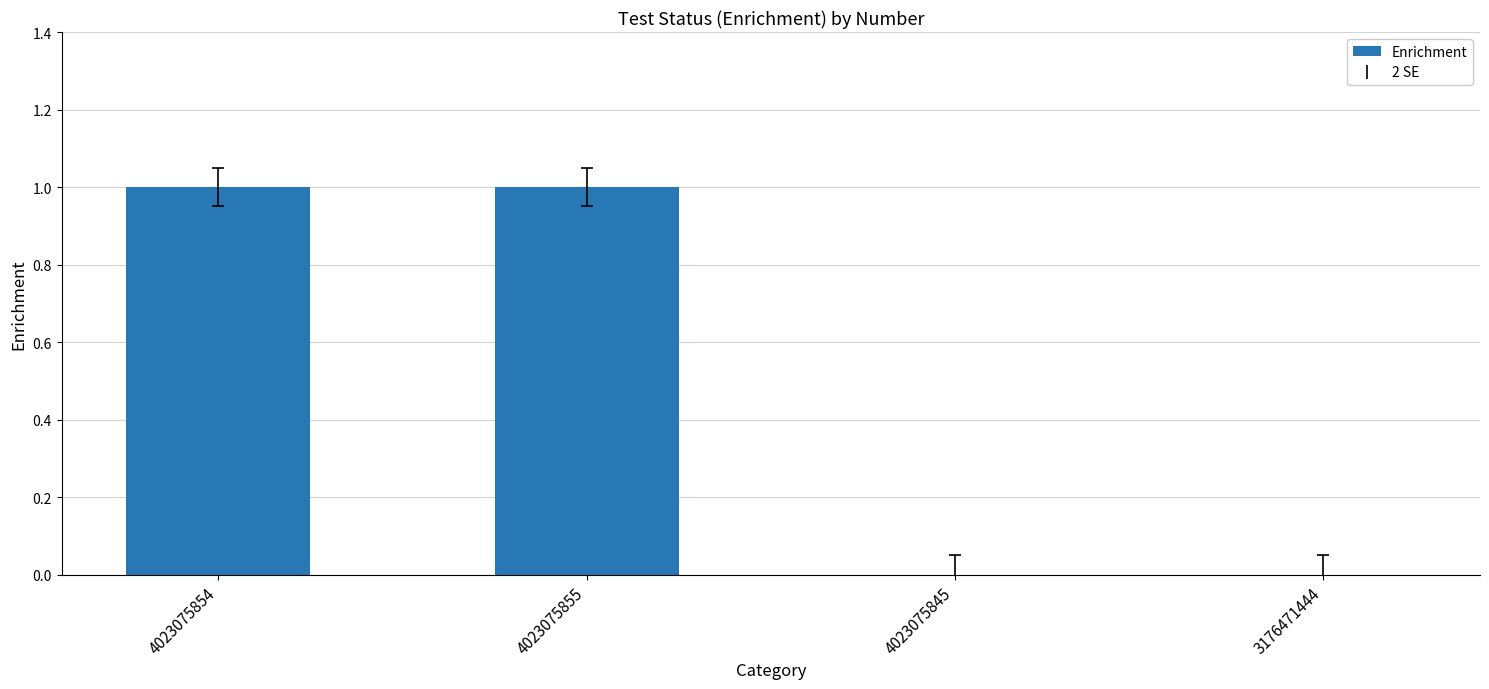

Between 4023075854 and 4023075845, which is larger?

4023075854